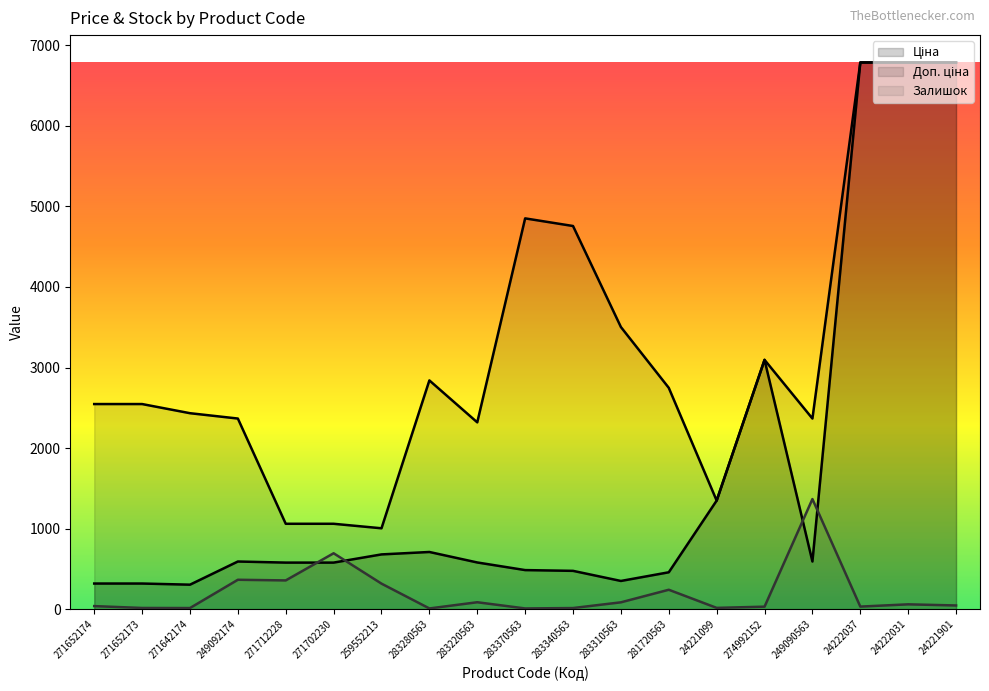

Reading left to right, what are all the values shown in this chart?

Ціна: 318.3	318.3	304.1	591.6	578.1	578.1	679.8	710.0	579.8	485.1	475.7	350.2	457.9	1347.9	3094.7	591.6	6787.1	6787.1	6787.1
Доп. ціна: 2546.4	2546.4	2432.8	2366.5	1060.0	1060.0	1004.1	2839.8	2319.2	4851.4	4756.7	3502.5	2747.5	1348.0	3095.0	2366.5	6787.1	6787.1	6787.1
Залишок: 38.0	15.0	14.0	365.0	357.0	694.0	317.0	9.0	86.0	9.0	14.0	85.0	241.0	16.0	31.0	1367.0	32.0	60.0	46.0